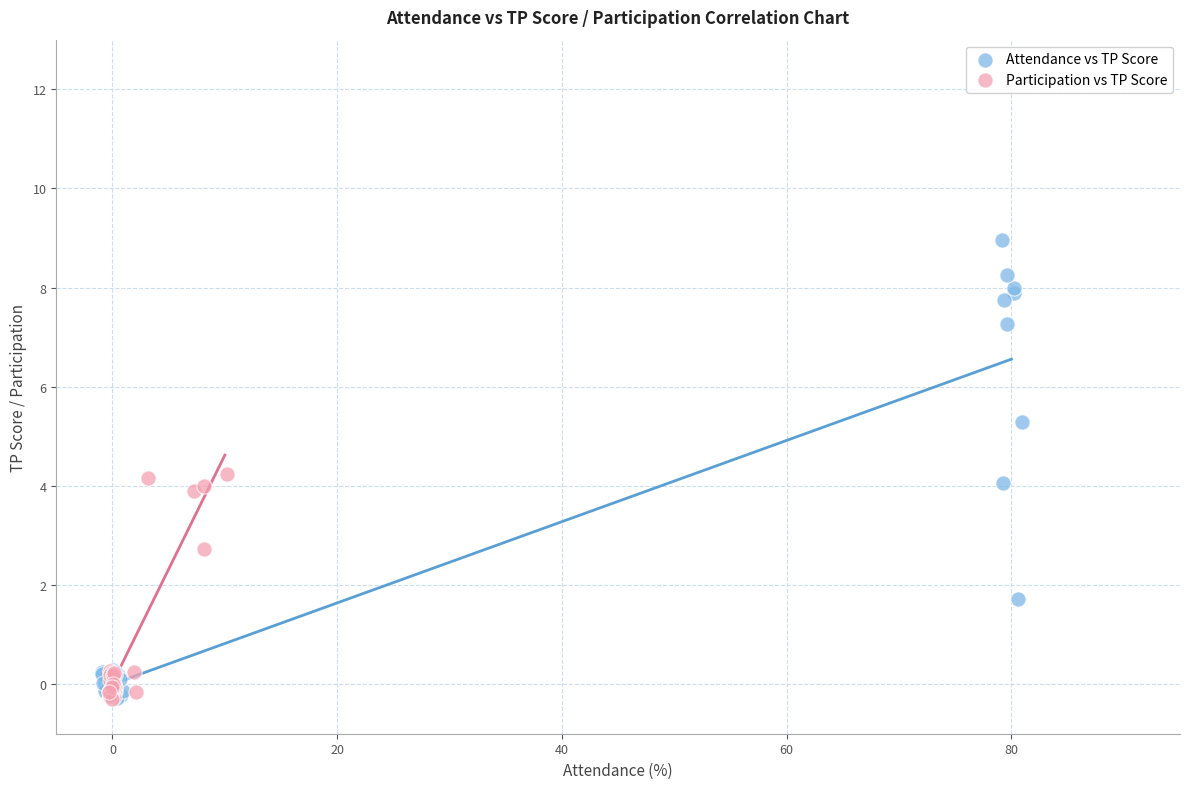

Which series has the widest spread of Y values?

Attendance vs TP Score